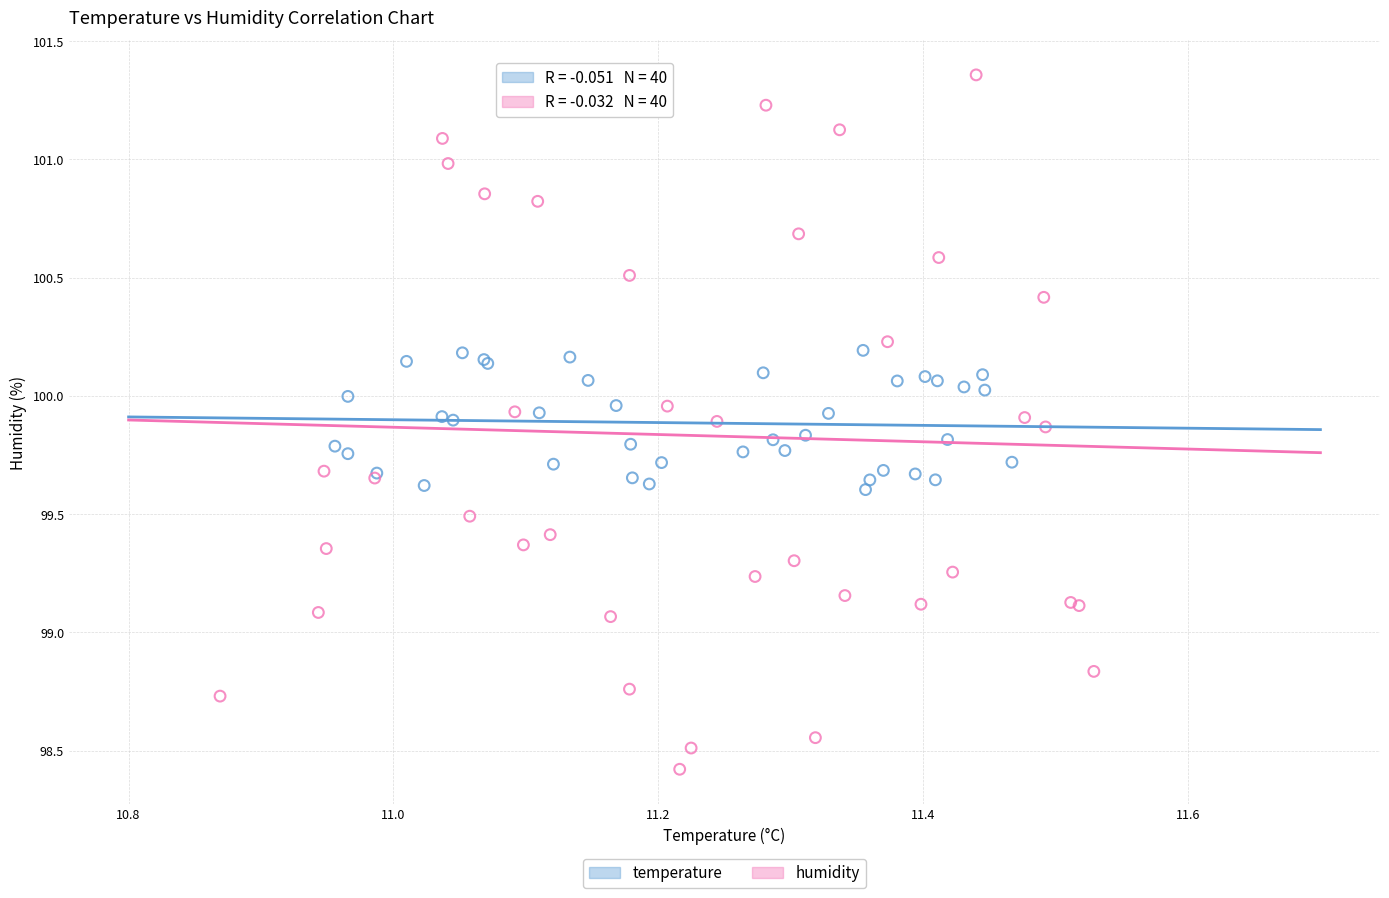

What are all the series names shown in the legend?

temperature, humidity